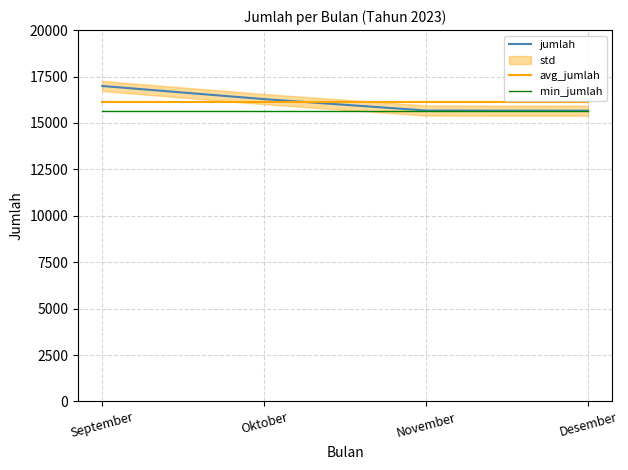

How many times do jumlah and avg_jumlah cross each other?

1